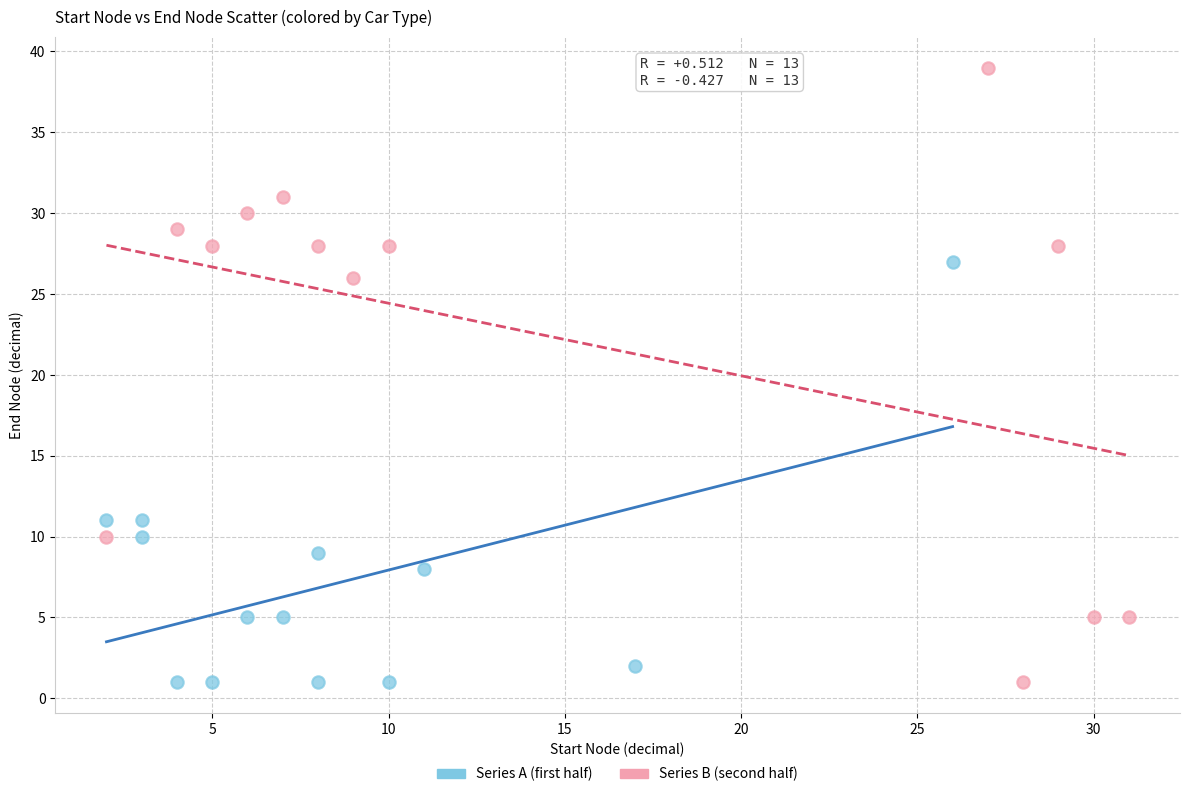

Which series reaches the maximum Y coordinate?

Series B (second half)